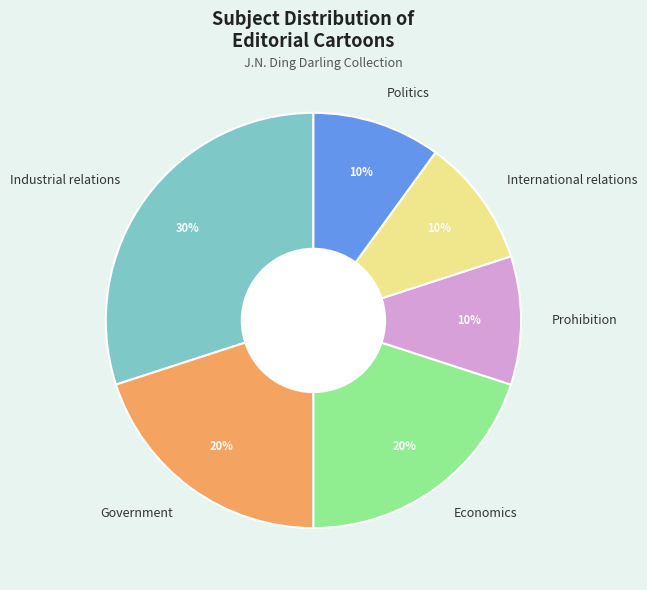

Does any single category account for the majority?

No